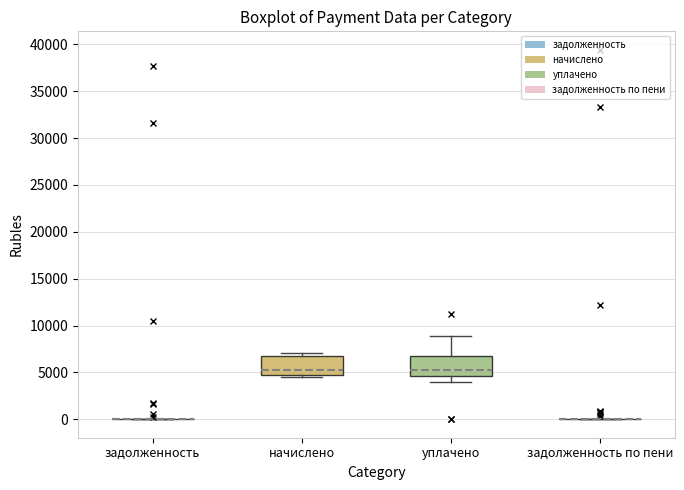

Reading left to right, transcribe this box plot: for each box, give where its median line is, the range the box spans, and where its two whiskers end, as read against the y-axis. The values are not printed on the chart, so give them approximately, as read against the axis.

задолженность: box collapsed to a line at 0, whiskers 0 to 0
начислено: median 5500, box 4500 to 7000, whiskers 4500 (just below the box's lower edge) to 7000 (just above the box's upper edge)
уплачено: median 5000, box 4500 to 6500, whiskers 4000 to 9000
задолженность по пени: box collapsed to a line at 0, whiskers 0 to 0